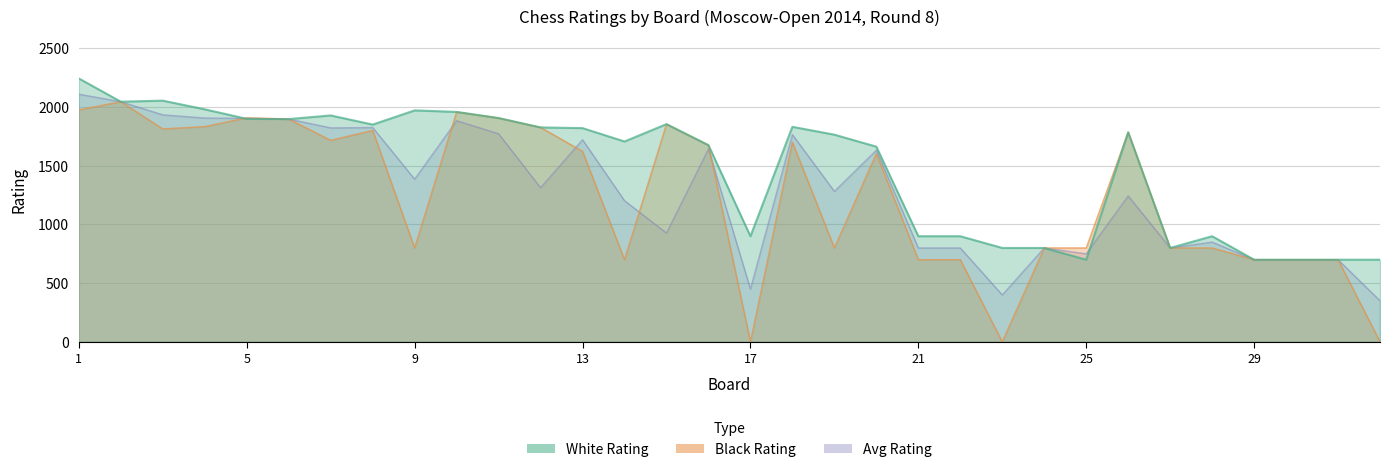

Between 20 and 23, which is larger?

20